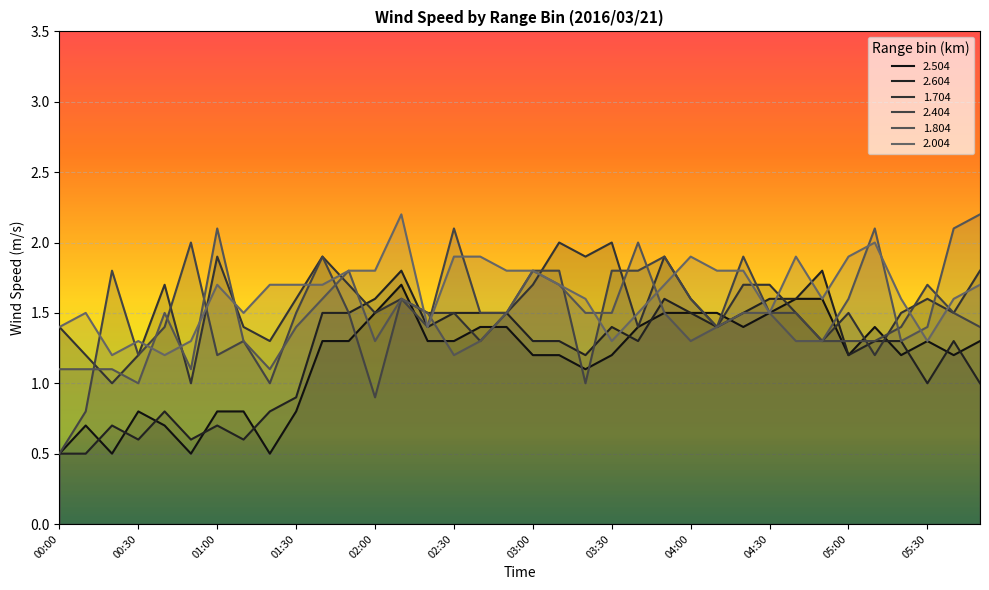

True or false: 2.404 has more than 0 interior local peaks.

True